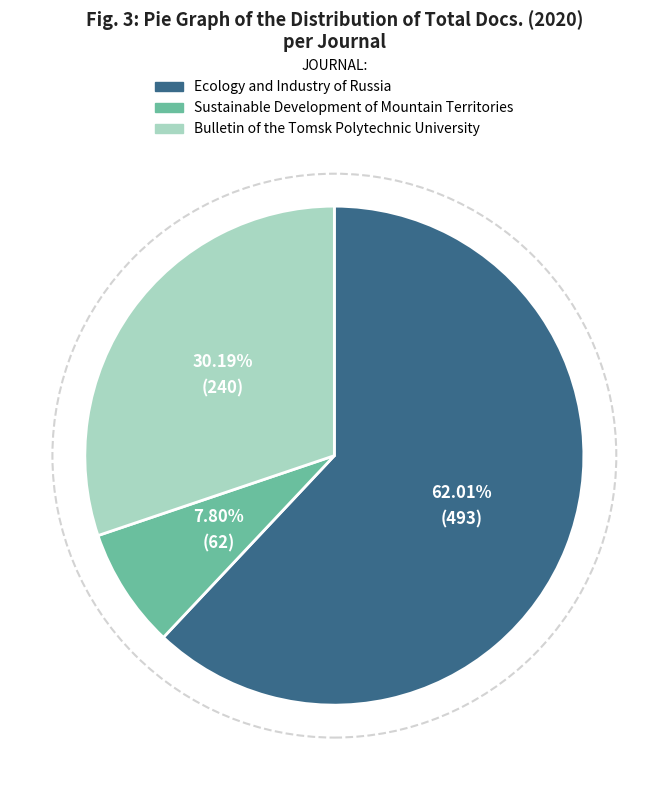

Rank the categories by value from lowest to highest.

Sustainable Development of Mountain Territories, Bulletin of the Tomsk Polytechnic University, Ecology and Industry of Russia